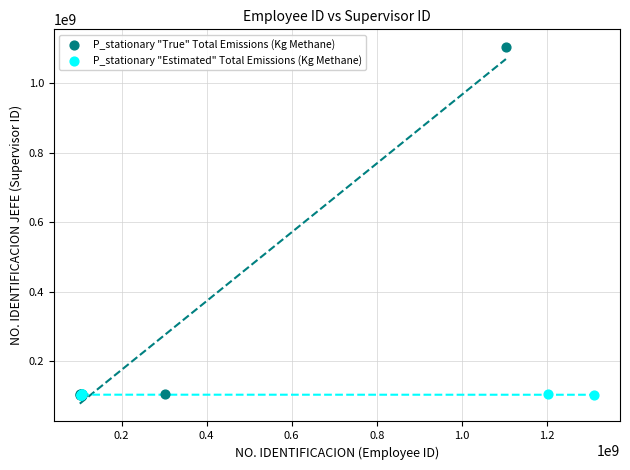

Which series contains the highest Y value?

P_stationary "True" Total Emissions (Kg Methane)